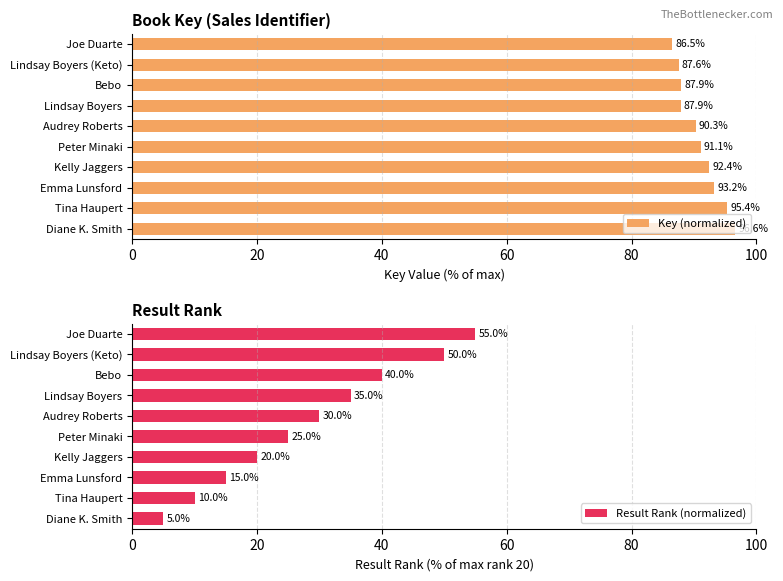

Which series has the largest total across all categories?

Key (normalized)